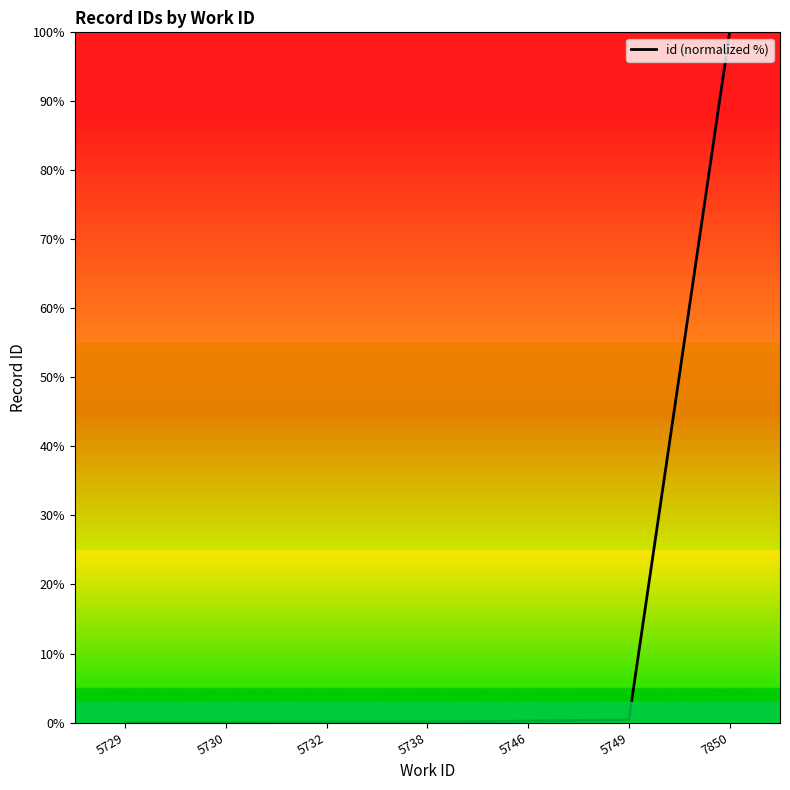

At which category does the chart reach its peak across all series?

7850